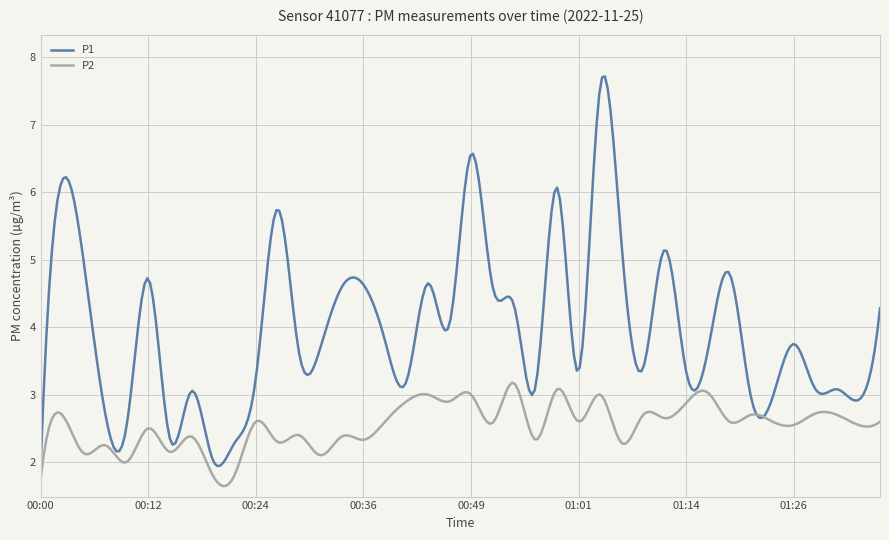

Which series has the widest spread of values?

P1